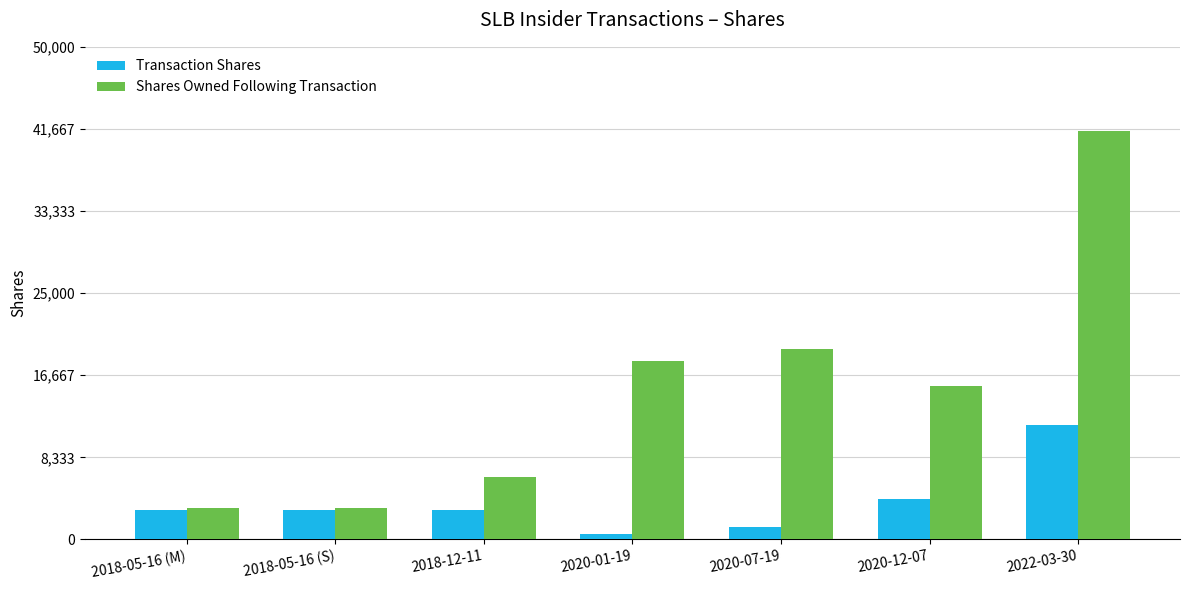

How many groups of bars are there?

7